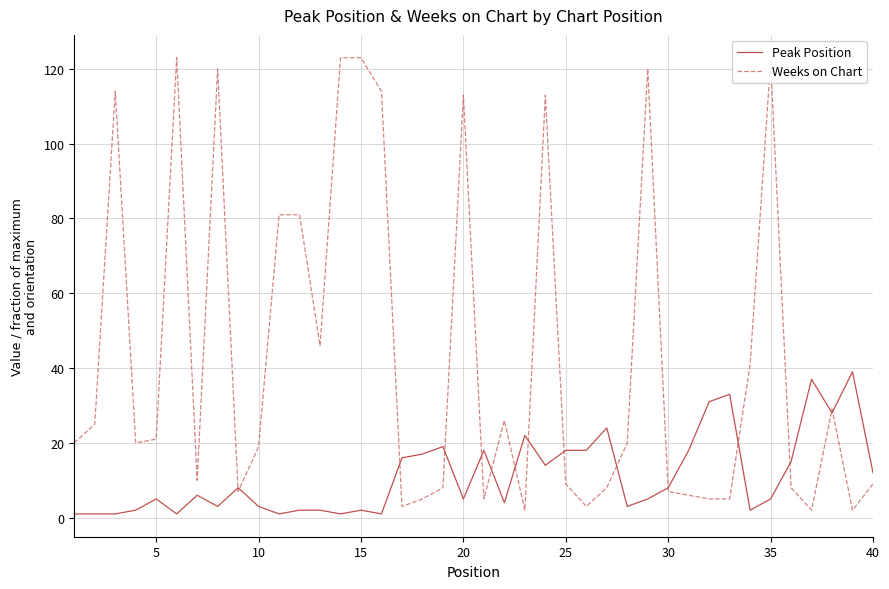

What is the maximum value for Peak Position?

39